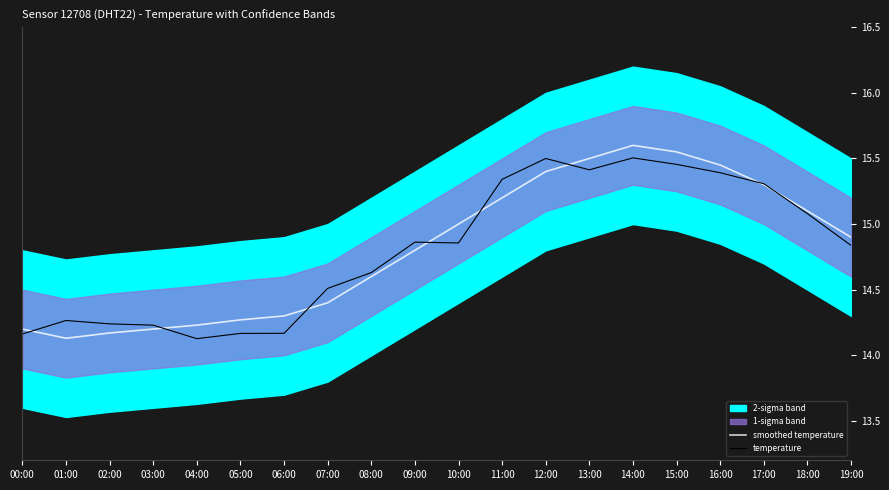

At which label does temperature reach its minimum?

04:00